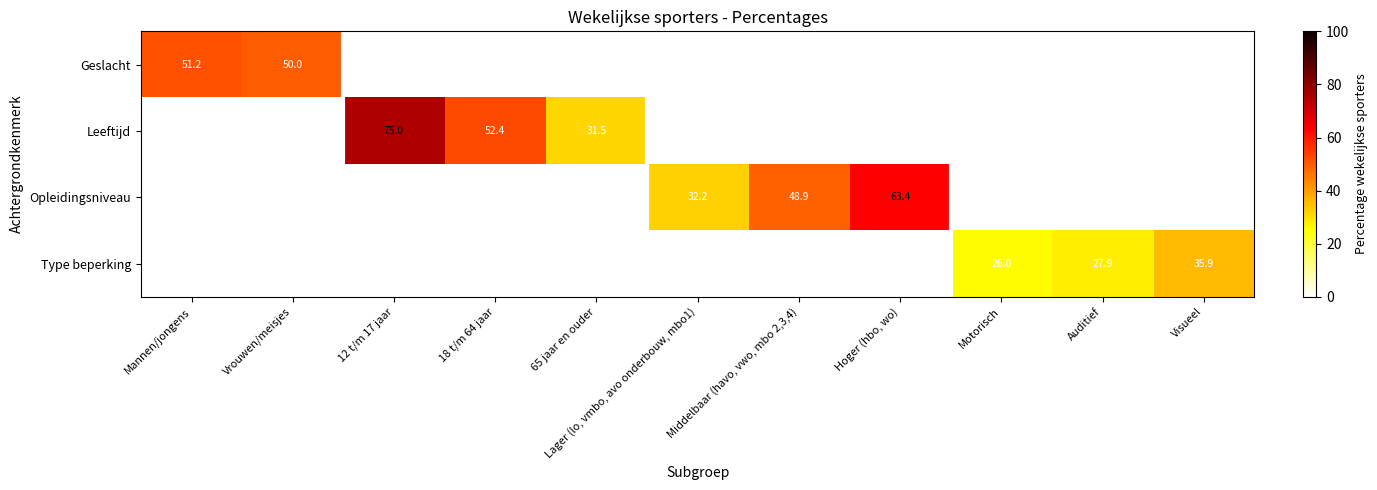

At how many categories does at least one series exceed 50?

4